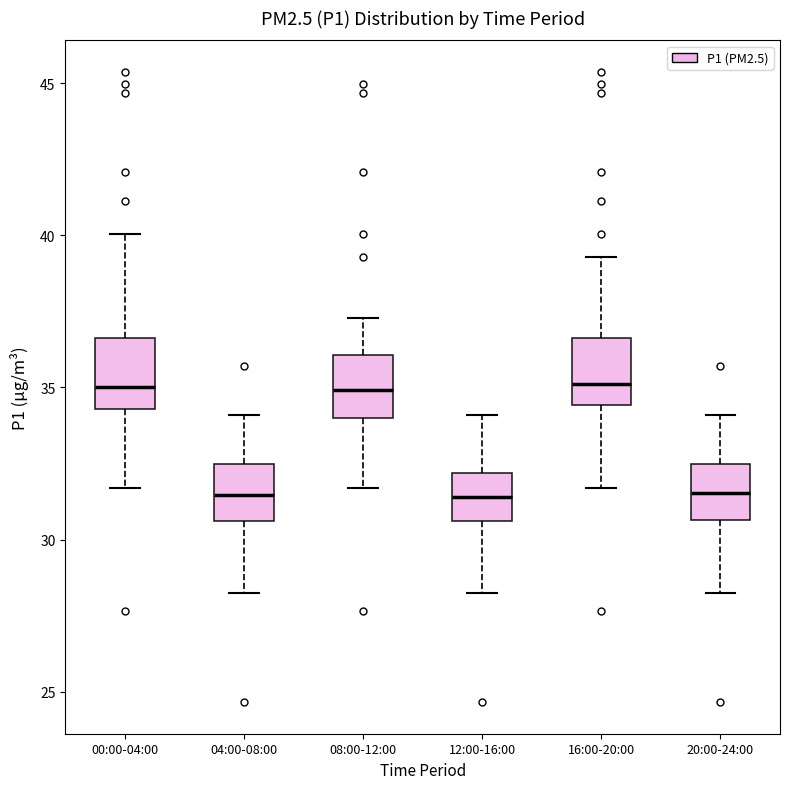

Where does the median line of the box for 12:00-16:00 sit on the y-axis? The values are not printed on the chart, so give them approximately, as read against the axis.

31.5